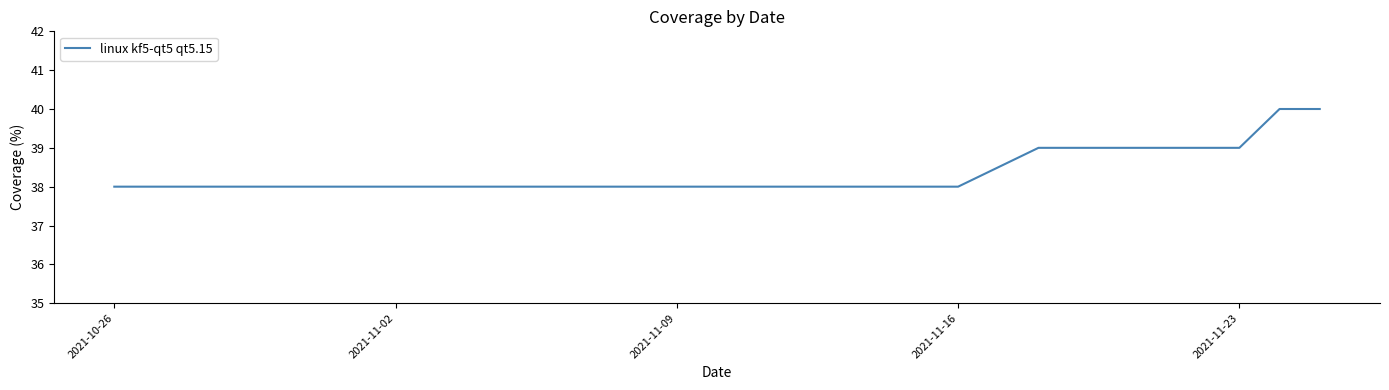

What is the maximum value shown in the chart?

40